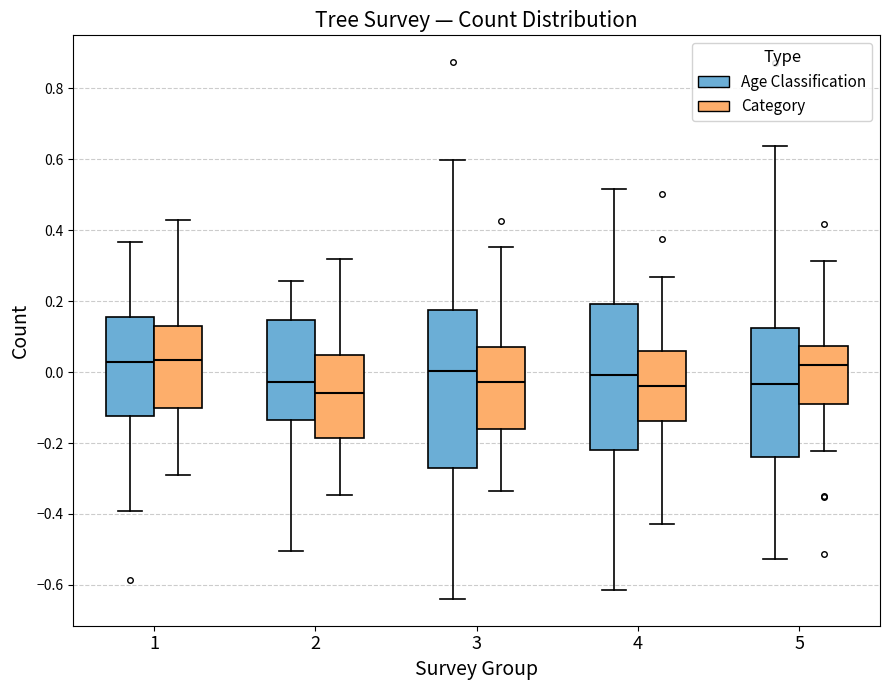

Reading left to right, transcribe this box plot: for each box, give where its median line is, the range the box spans, and where its two whiskers end, as read against the y-axis. The values are not printed on the chart, so give them approximately, as read against the axis.

1 (Age Classification): median 0.02, box -0.12 to 0.16, whiskers -0.40 to 0.36
1 (Category): median 0.04, box -0.10 to 0.12, whiskers -0.30 to 0.42
2 (Age Classification): median -0.02, box -0.14 to 0.14, whiskers -0.50 to 0.26
2 (Category): median -0.06, box -0.18 to 0.04, whiskers -0.34 to 0.32
3 (Age Classification): median 0.00, box -0.26 to 0.18, whiskers -0.64 to 0.60
3 (Category): median -0.02, box -0.16 to 0.08, whiskers -0.34 to 0.36
4 (Age Classification): median 0.00, box -0.22 to 0.20, whiskers -0.62 to 0.52
4 (Category): median -0.04, box -0.14 to 0.06, whiskers -0.42 to 0.26
5 (Age Classification): median -0.04, box -0.24 to 0.12, whiskers -0.52 to 0.64
5 (Category): median 0.02, box -0.08 to 0.08, whiskers -0.22 to 0.32